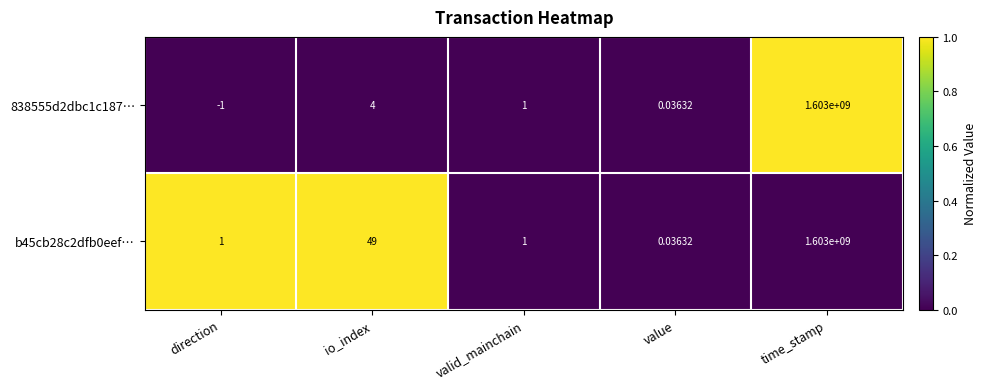

Rank the categories by 838555d2dbc1c187… value from highest to lowest.

time_stamp, io_index, valid_mainchain, value, direction